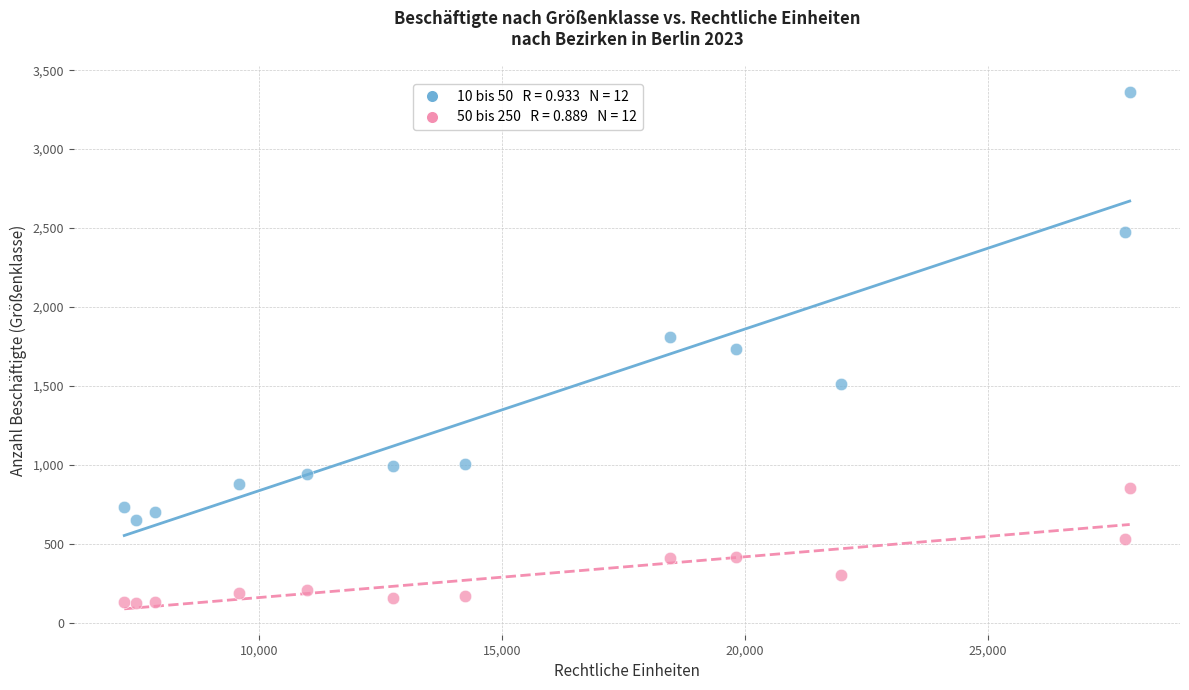

Across all data points, what is the range of X values (max minus min)?

20690